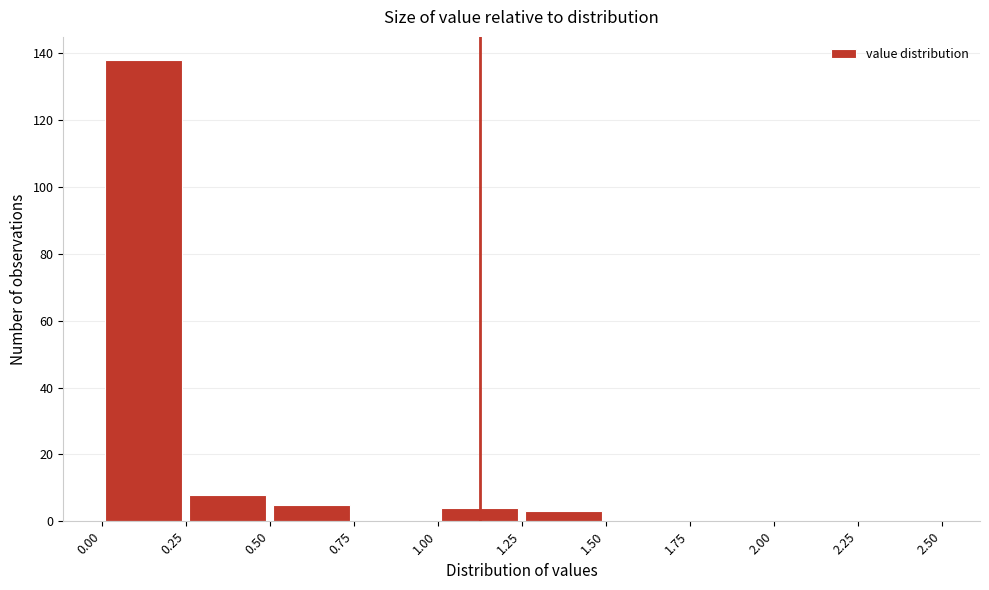

What is the height of the bar covering 0.25 to 0.50 on the x-axis? The values are not printed on the chart, so give them approximately, as read against the axis.

8